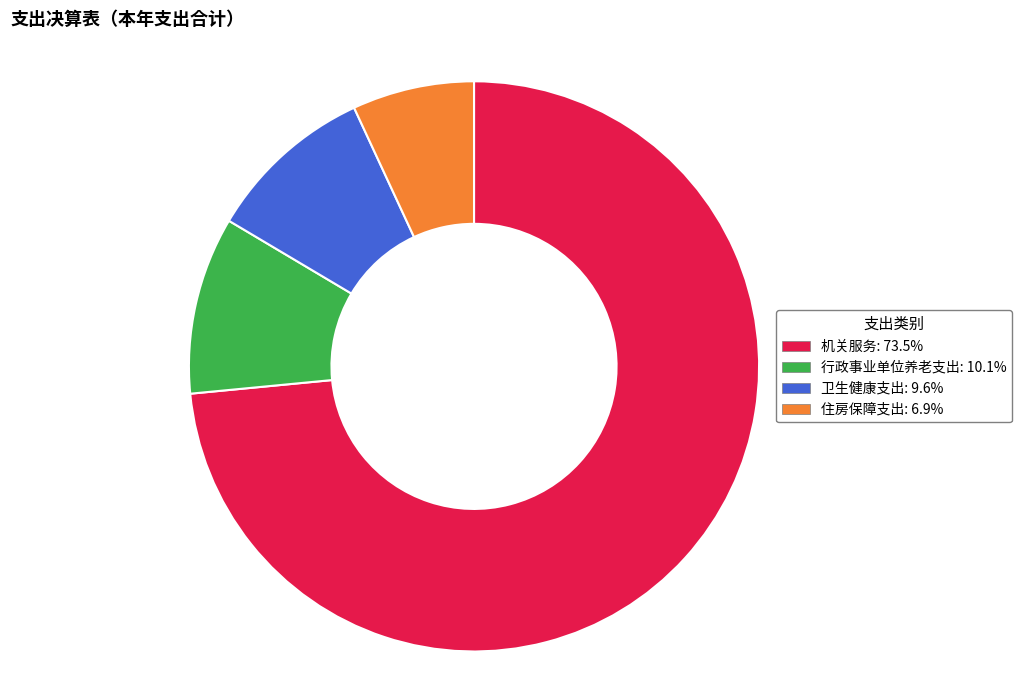

Do 机关服务: 73.5% and 行政事业单位养老支出: 10.1% together represent more than half of the pie?

Yes